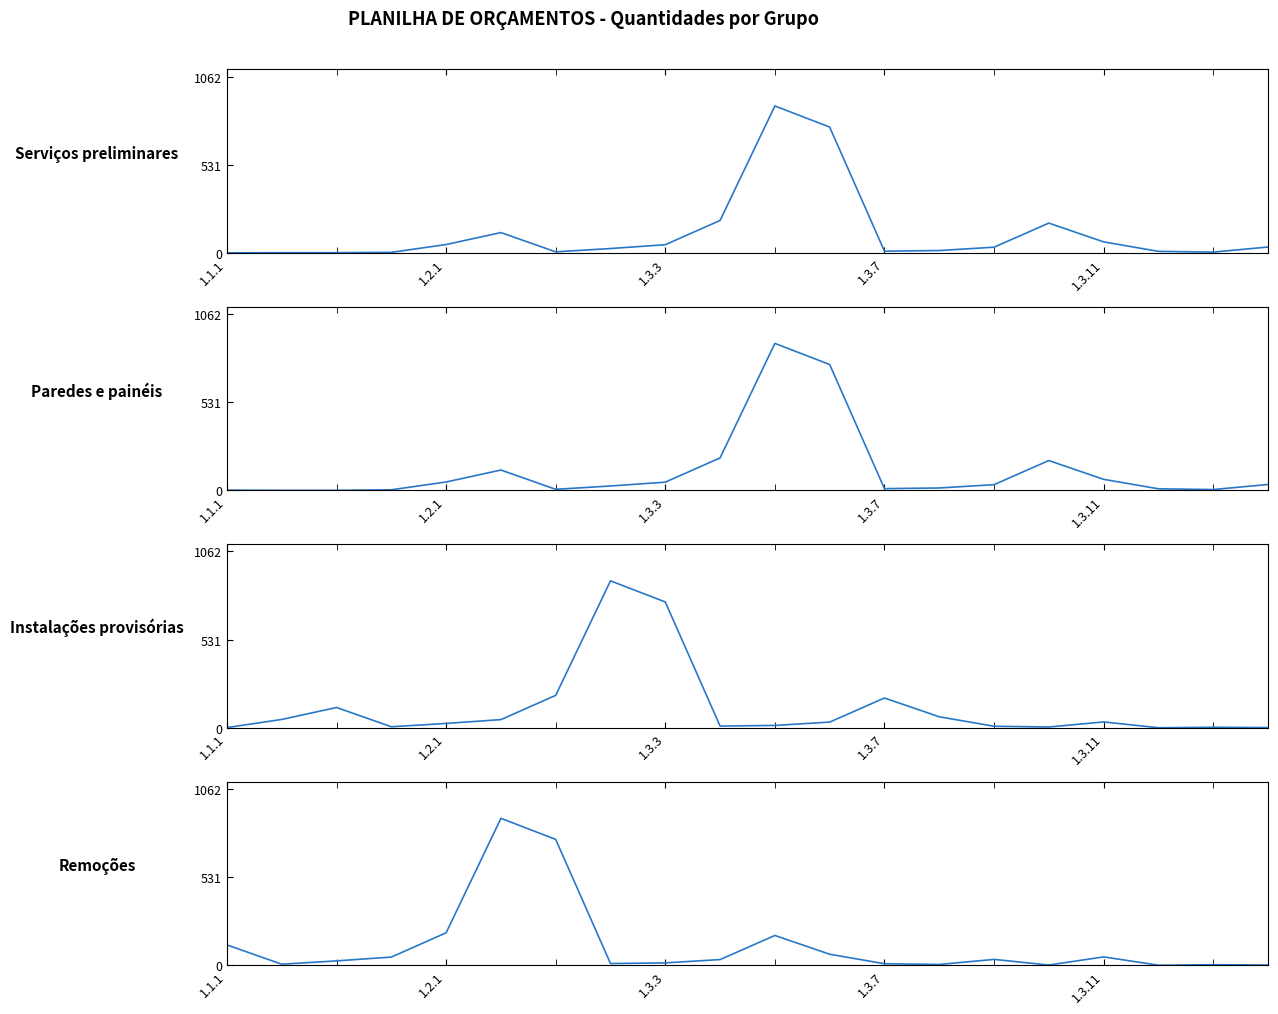

What are all the series names shown in the legend?

Serviços preliminares, Paredes e painéis, Instalações provisórias, Remoções